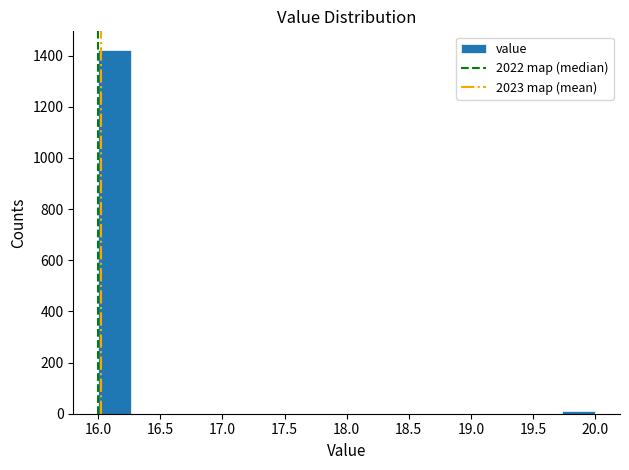

Over which range of the x-axis is the bar tallest?

16.00 to 16.25